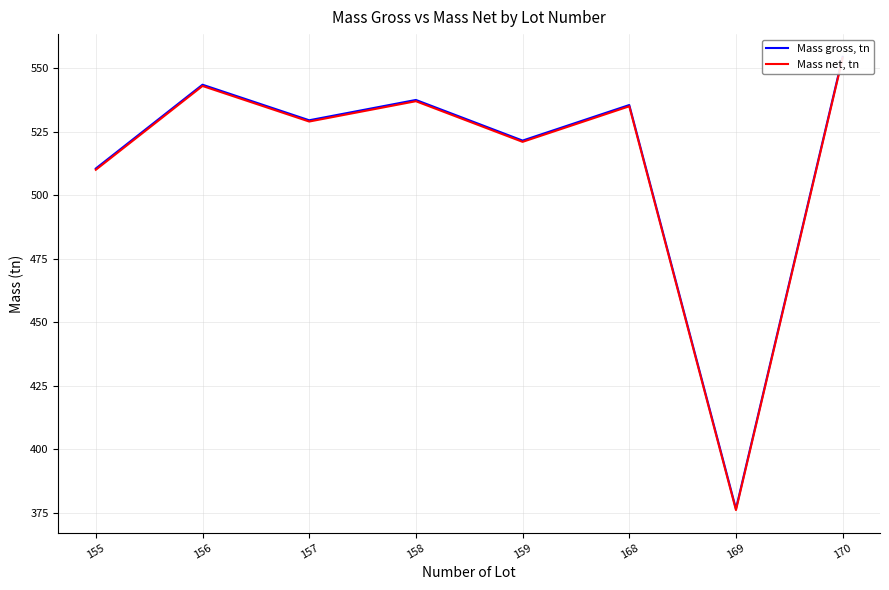

Rank the series by their maximum value, from highest to lowest.

Mass gross, tn, Mass net, tn